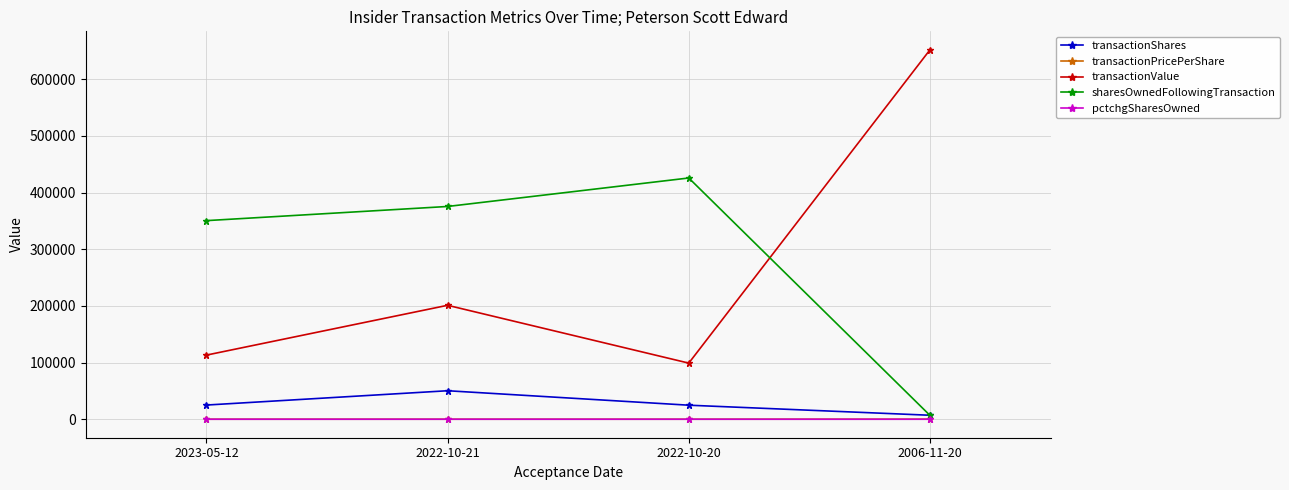

At which category is the sum across all series the highest?

2006-11-20